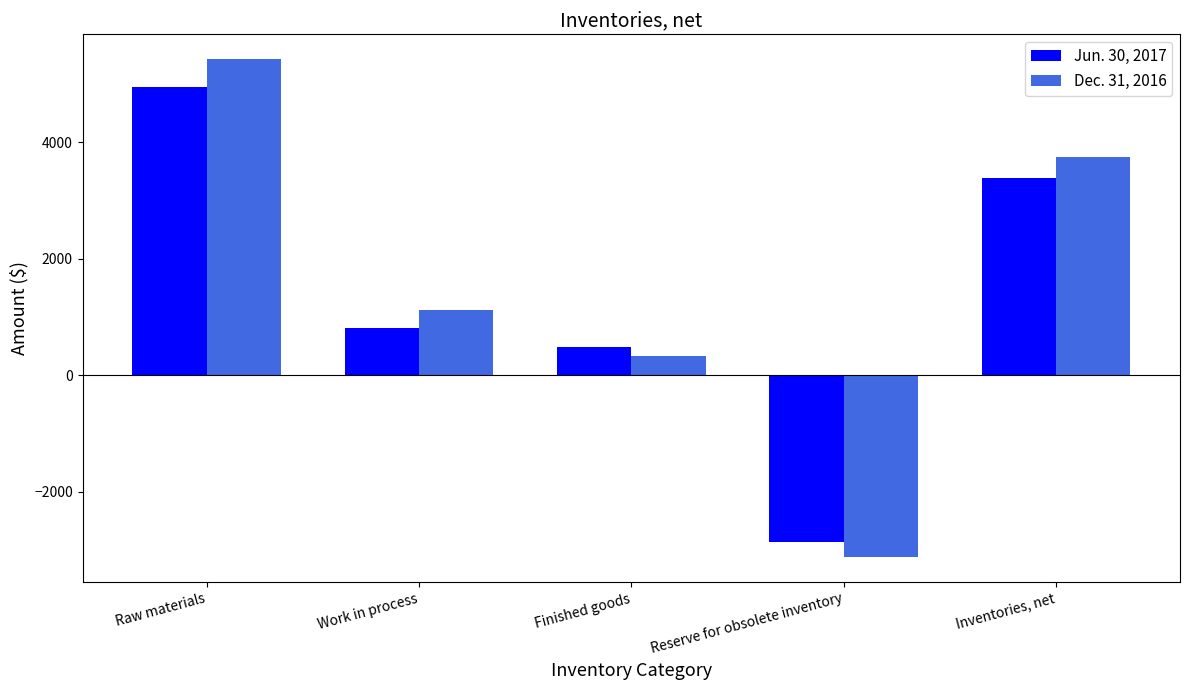

How many negative values does the Jun. 30, 2017 series have?

1